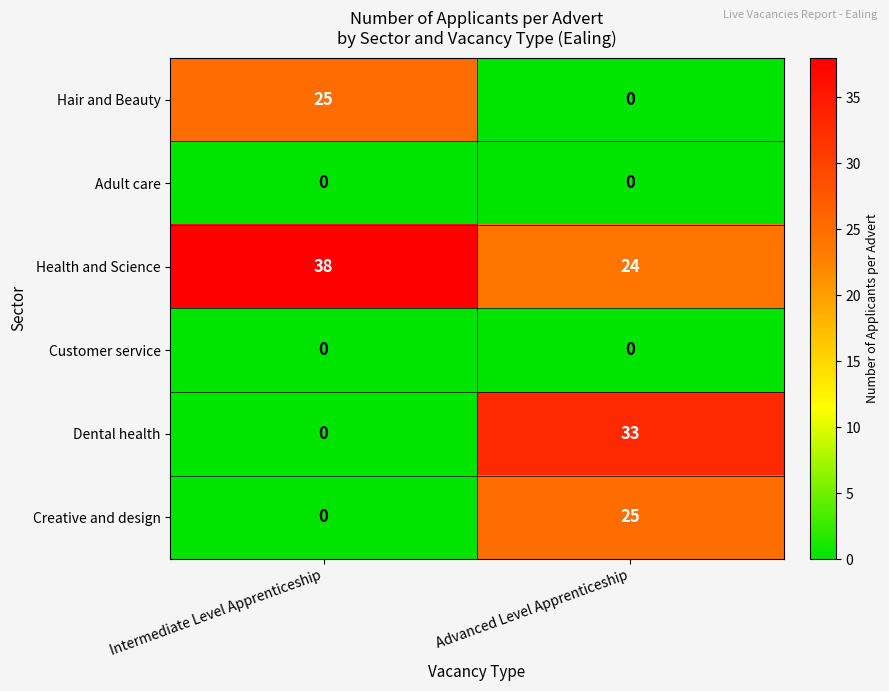

Reading left to right, transcribe all the data shown in this chart.

Hair and Beauty: 25	0
Adult care: 0	0
Health and Science: 38	24
Customer service: 0	0
Dental health: 0	33
Creative and design: 0	25